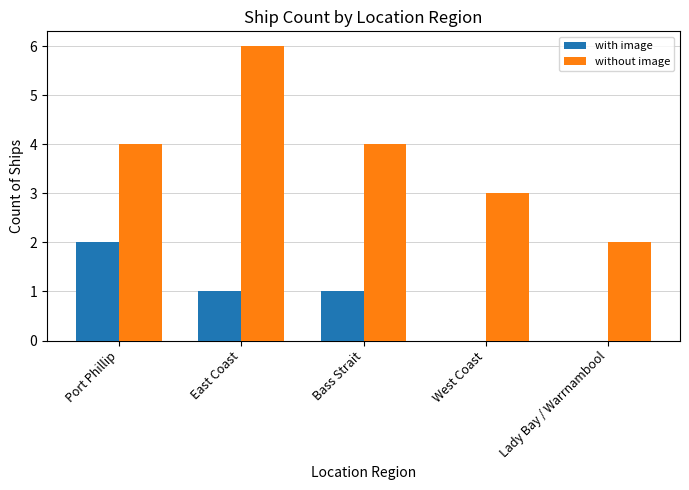

The with image series shows -1 at West Coast. True or false?

False